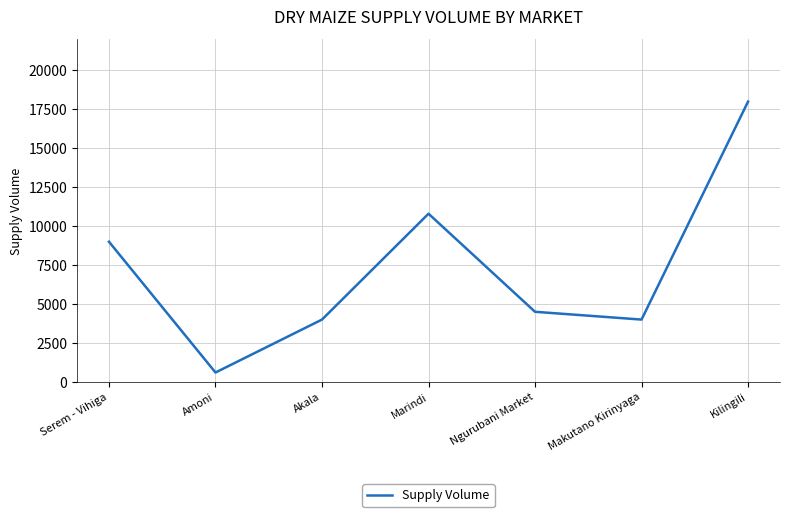

Read the value at Akala, to the nearest 10.

4000